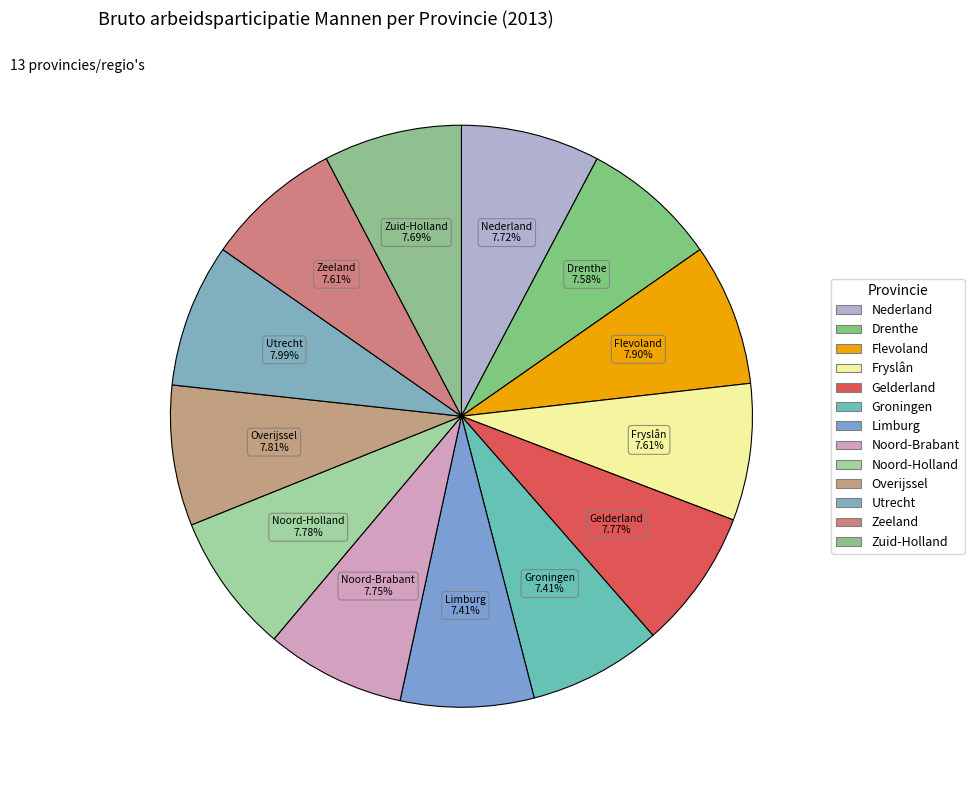

How much of the chart is everything except Noord-Brabant?

92.3%